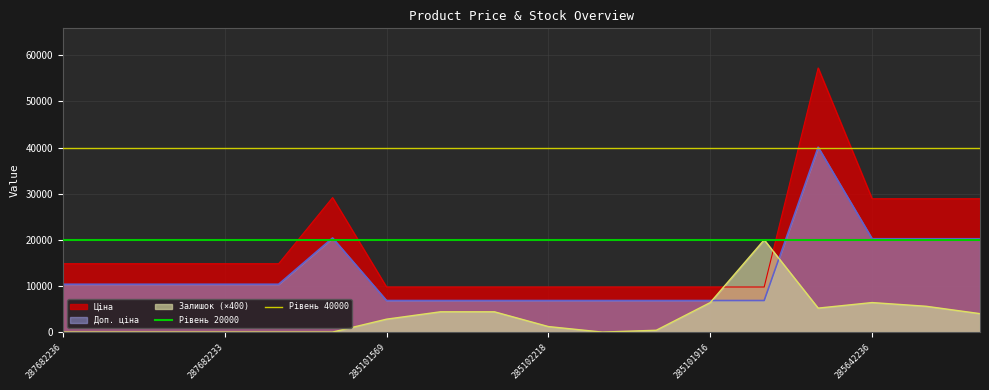

What is the maximum value for Залишок (×400)?

20000.0